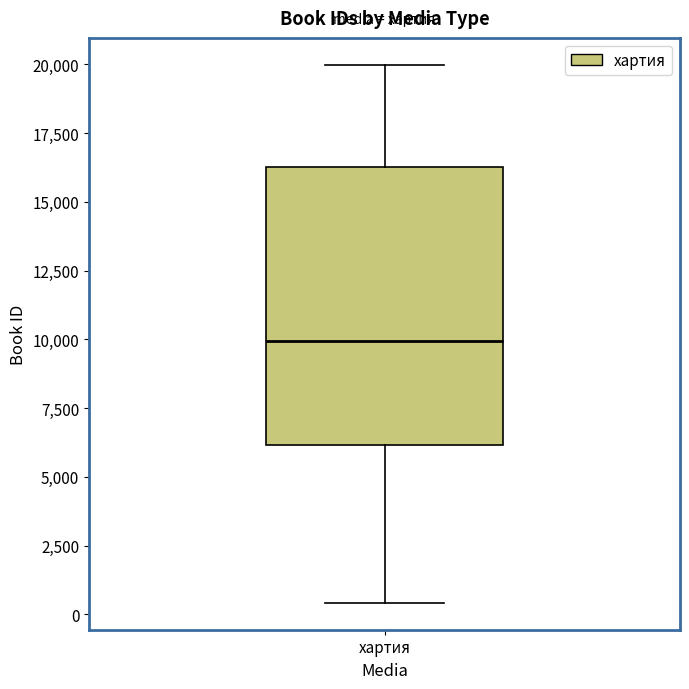

Read this box plot against the y-axis: the position of the median line, the range covered by the box, and the ends of both whiskers. The values are not printed on the chart, so give them approximately, as read against the axis.

median 10000, box 6000 to 16500, whiskers 500 to 20000